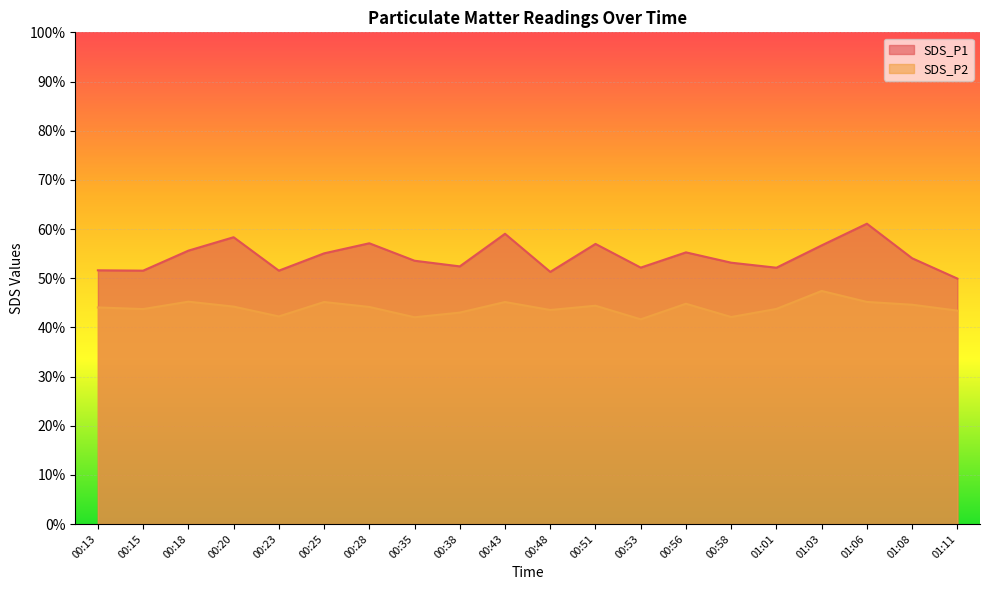

At 00:13, list the series in order from smallest to largest.

SDS_P2, SDS_P1